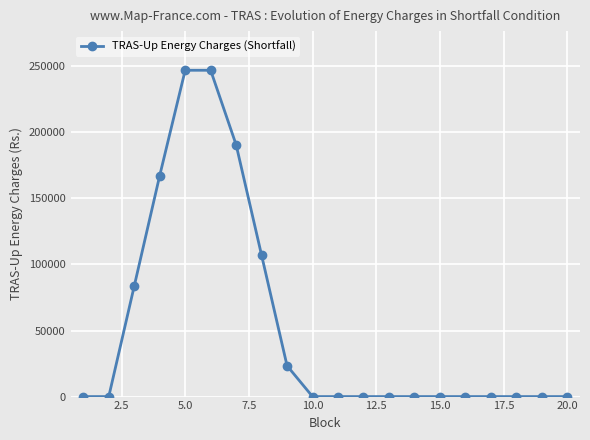

What is the average value?

53298.3